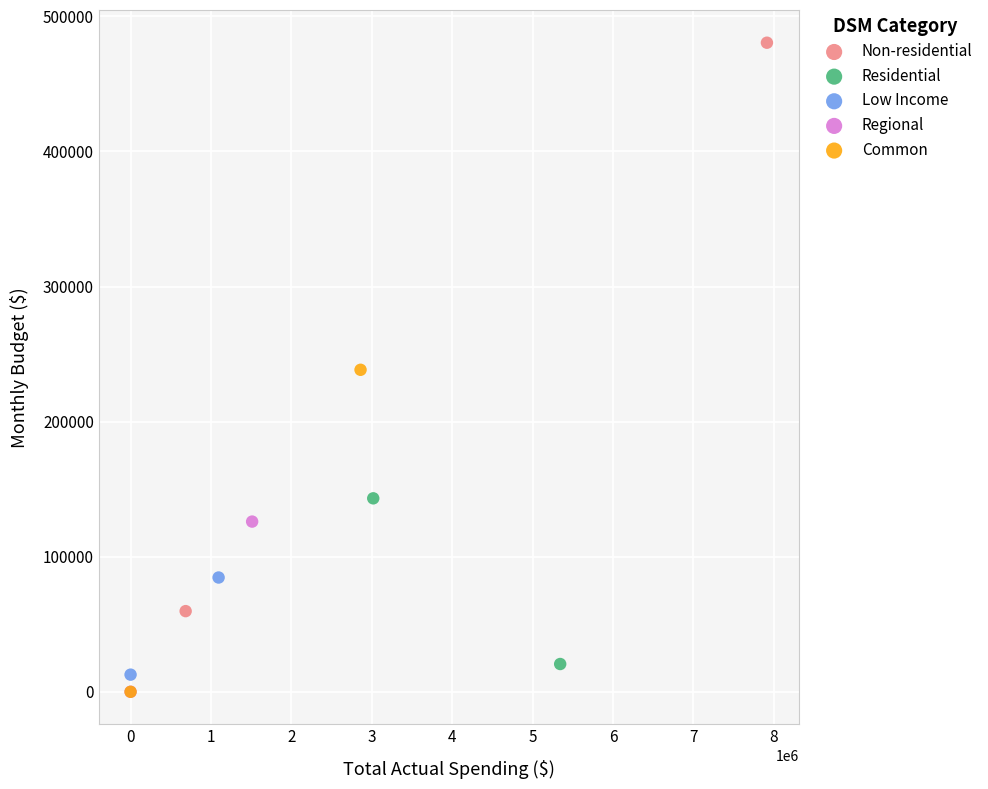

What are all the series names shown in the legend?

Non-residential, Residential, Low Income, Regional, Common